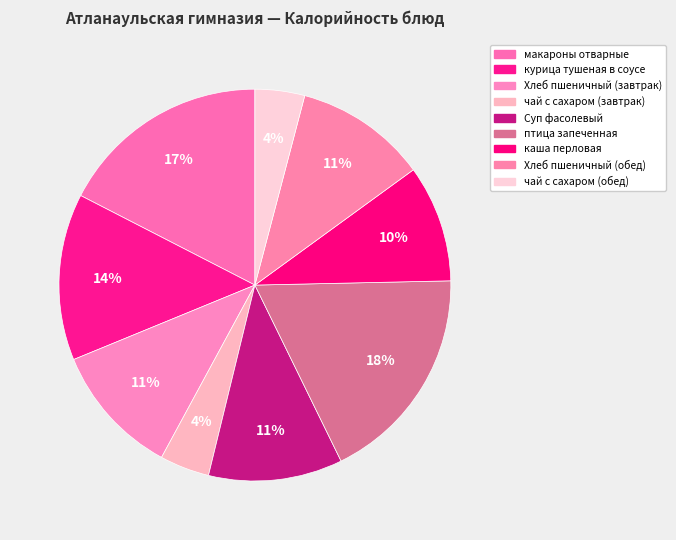

To the nearest percent, what is the difference between the largest and smallest slice percentages?

14%